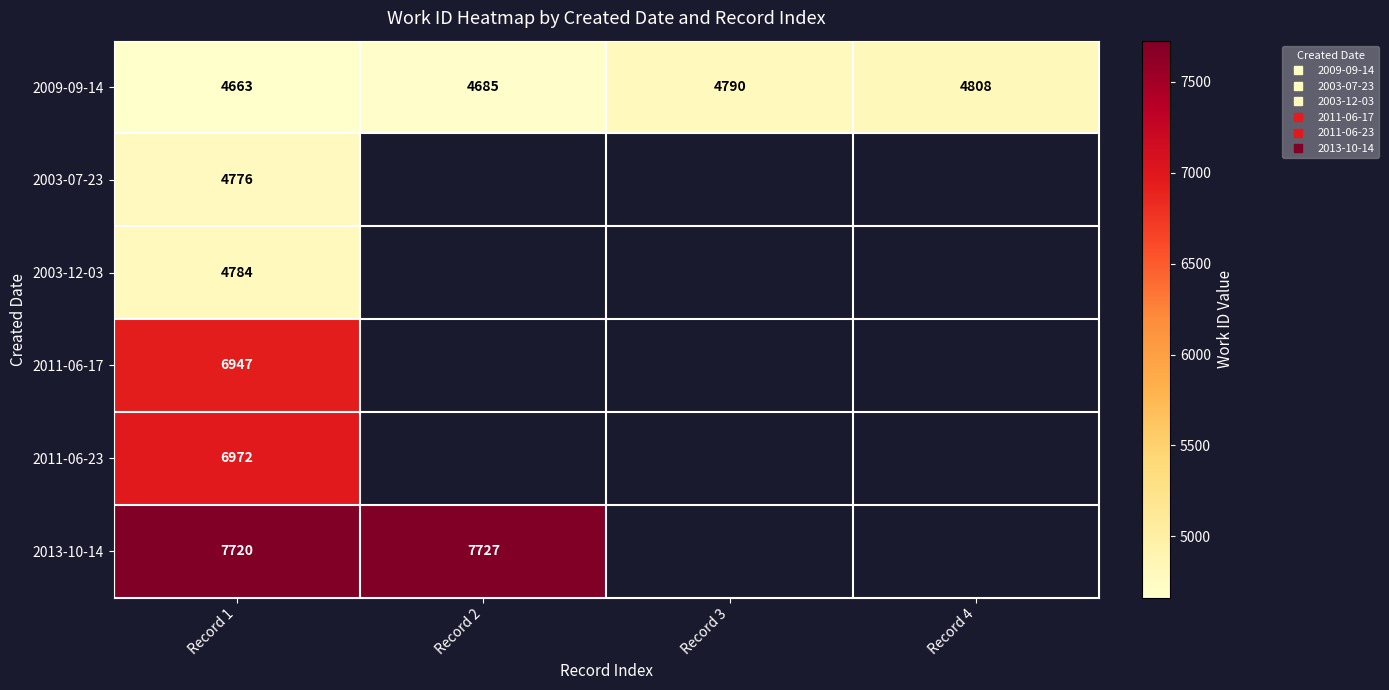

Which series has the largest total across all categories?

2009-09-14